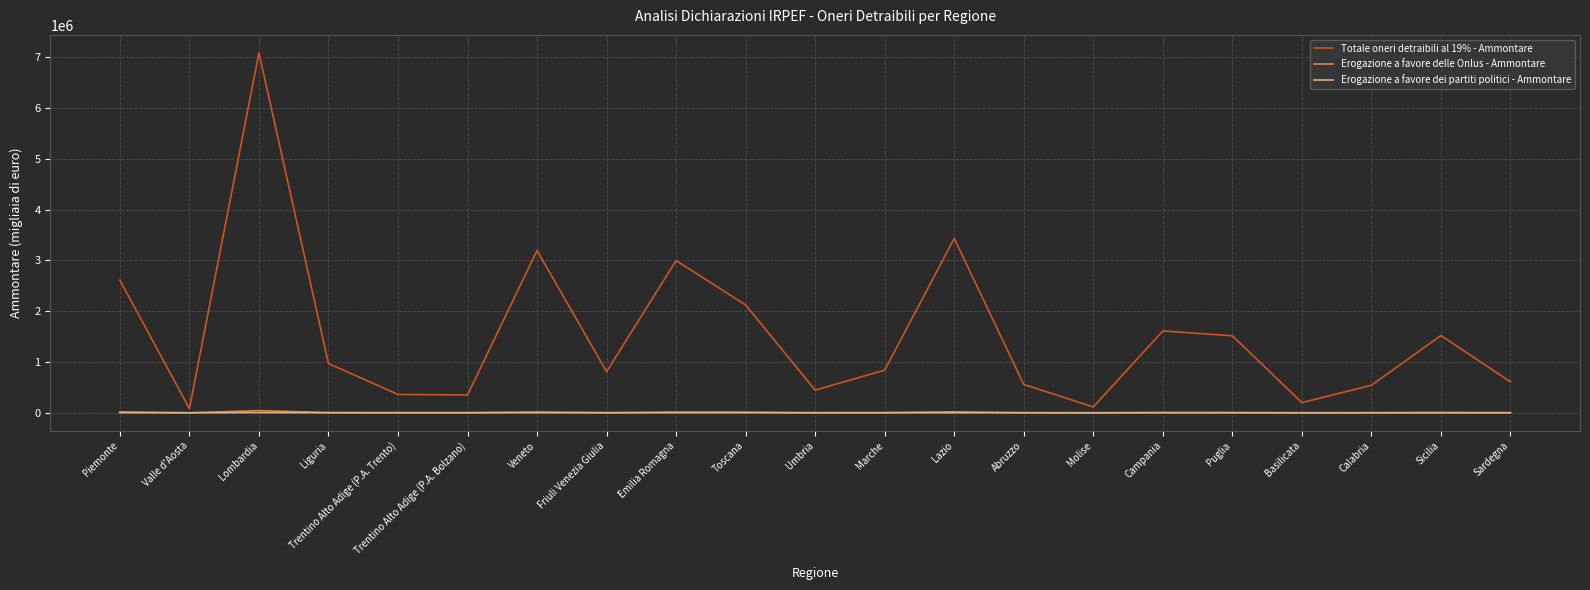

Does the chart display data point markers on the line(s)?

No